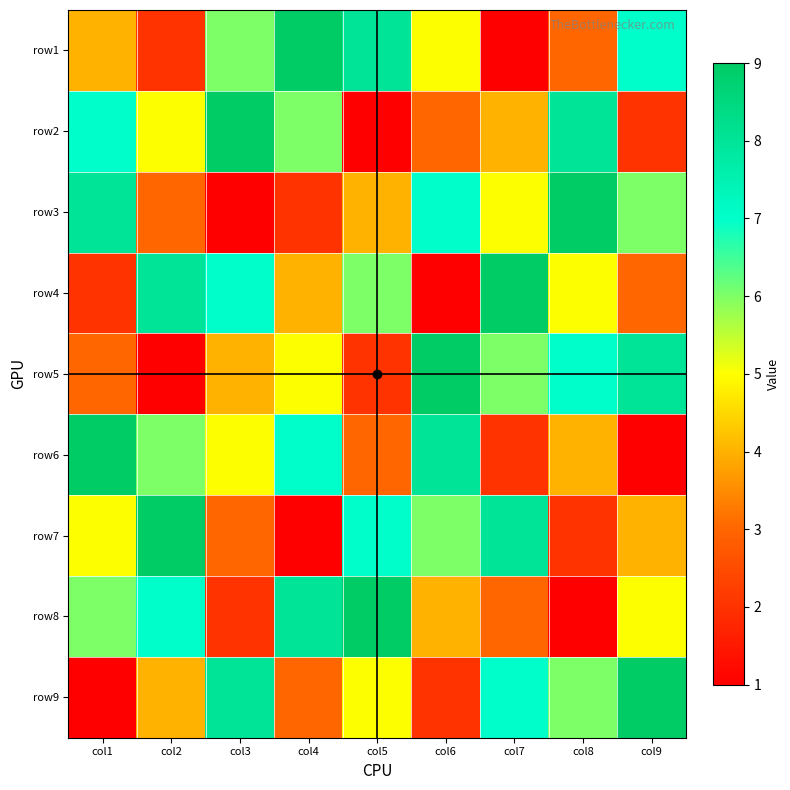

How many data points does each series have?

9